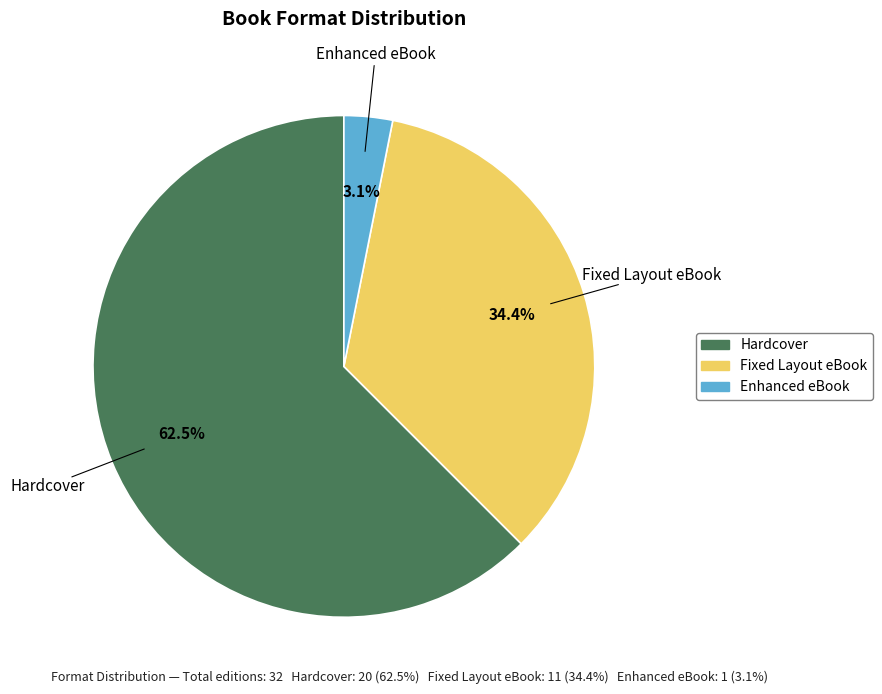

Is it true that Hardcover is 49% of the pie?

False